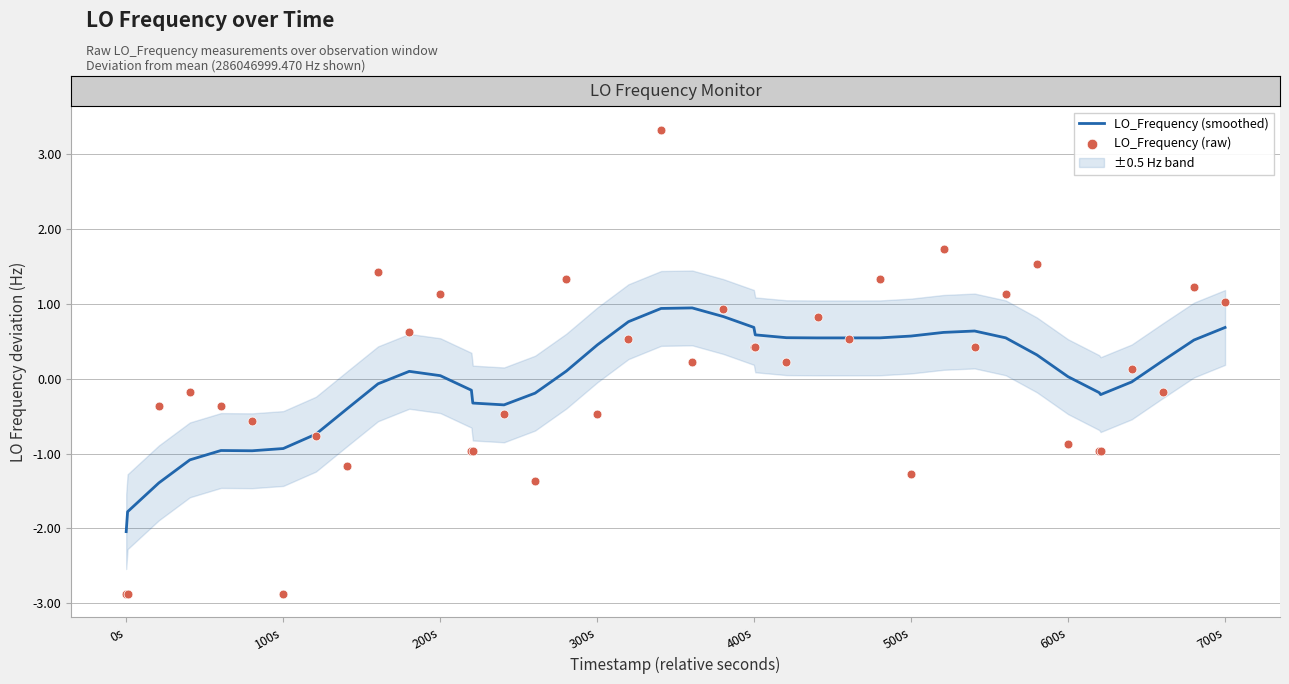

Which series has the largest total across all categories?

LO_Frequency (raw)